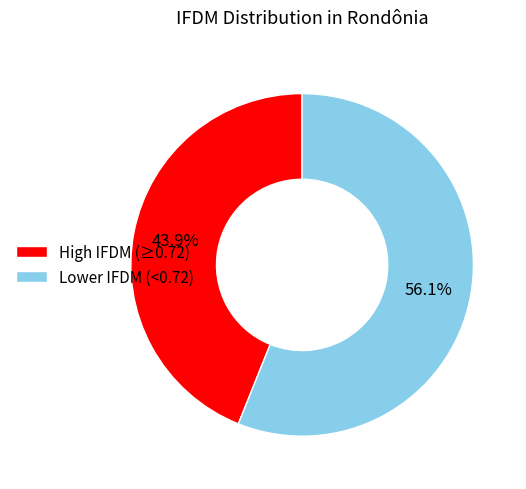

Does High IFDM (≥0.72) represent more than half of the total?

No